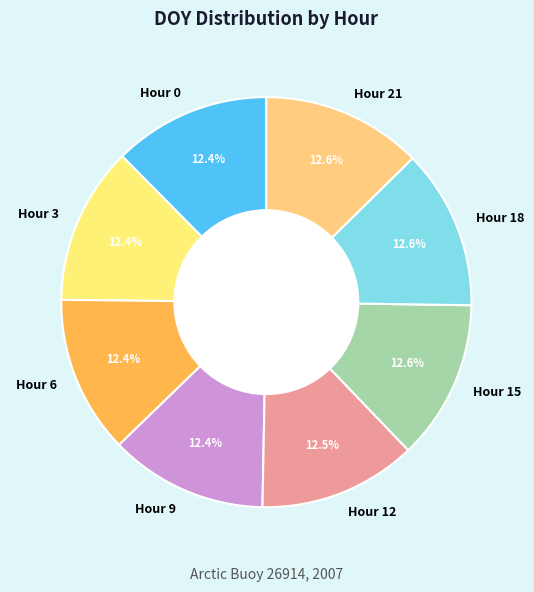

Combined, what portion of the pie is Hour 12 and Hour 15?

25.1%